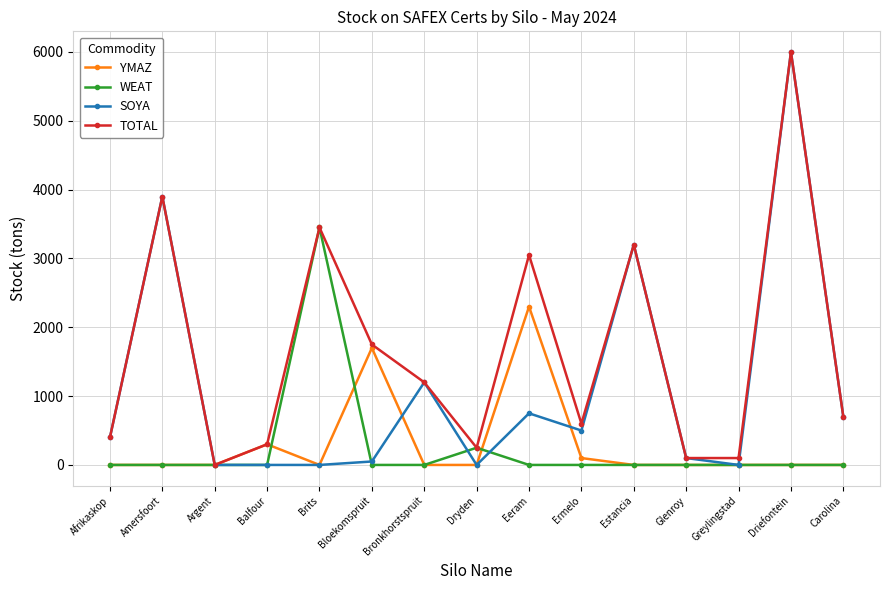

Does the chart display data point markers on the line(s)?

Yes